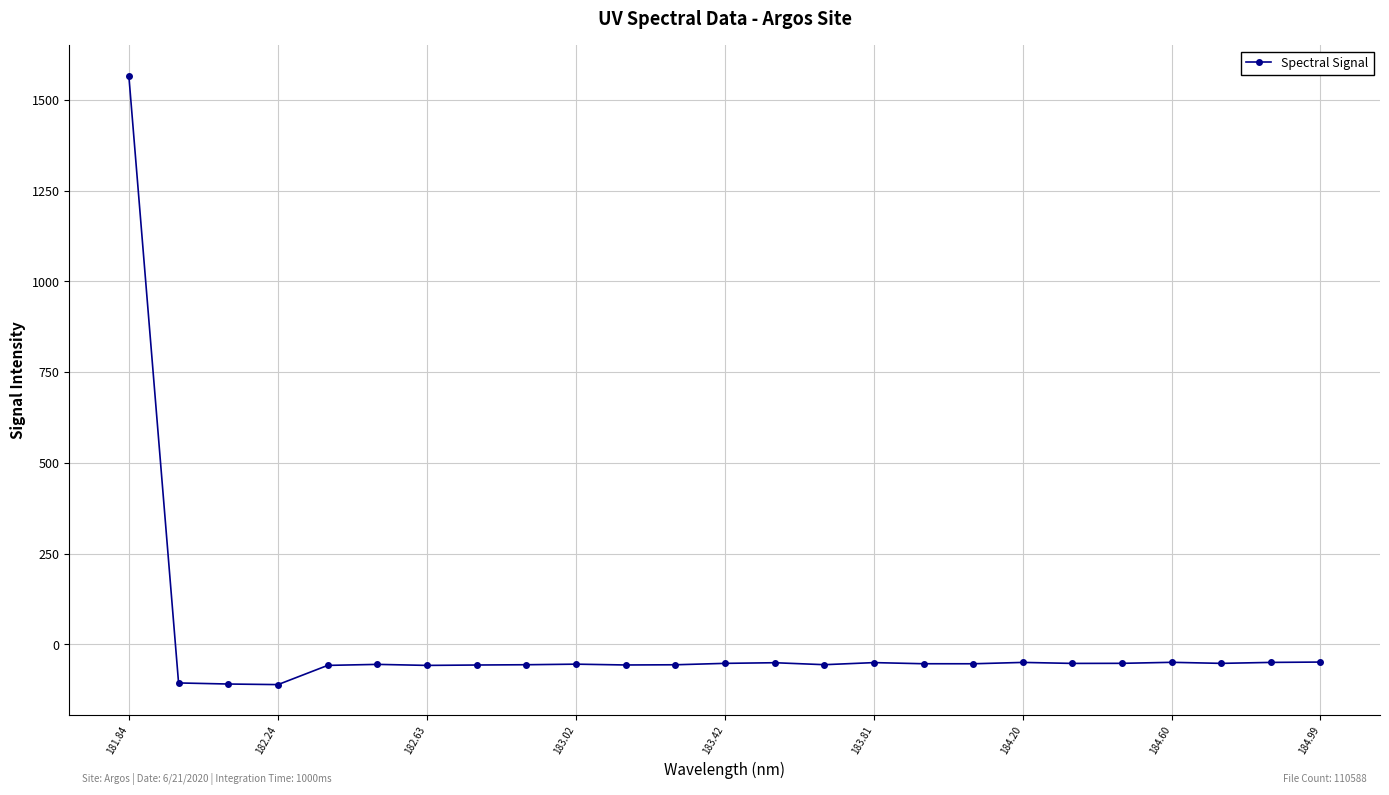

What is the difference between the maximum and minimum values?

1677.9